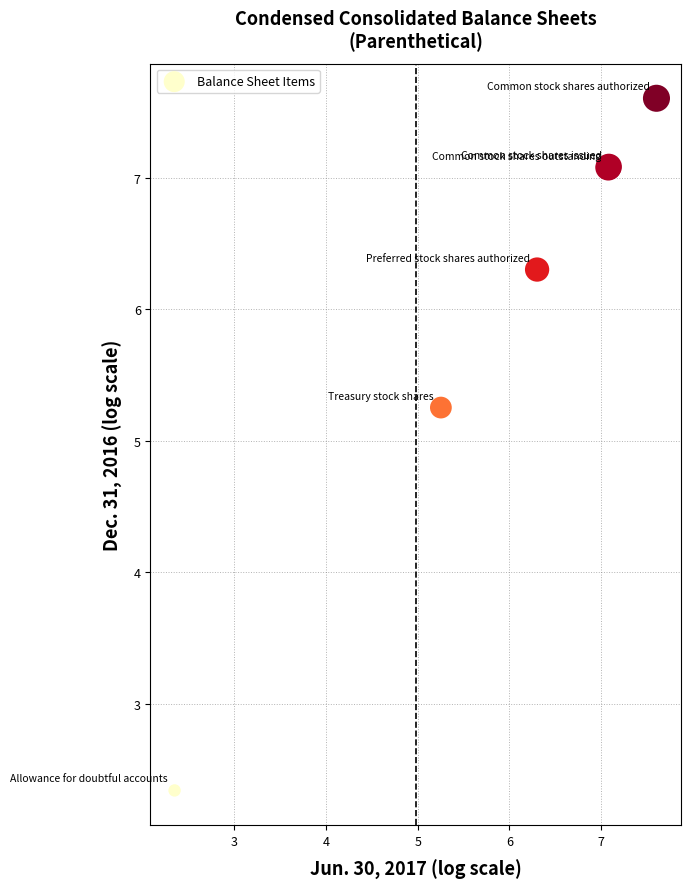

What Y value in the scatter plot is closest to 4?

5.3